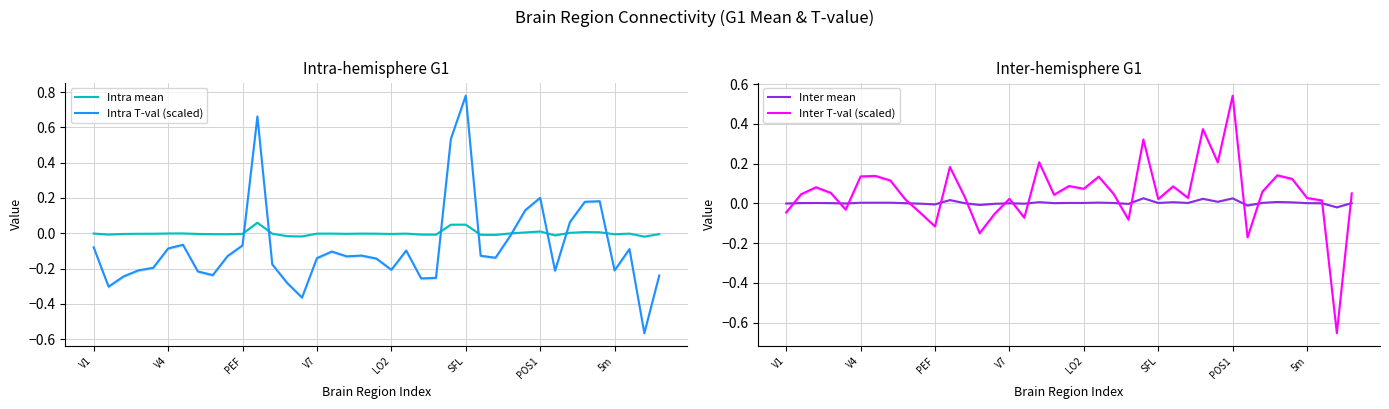

Reading left to right, extract all data points from this chart.

Intra mean: -0.0	-0.0	-0.0	-0.0	-0.0	-0.0	-0.0	-0.0	-0.0	-0.0	-0.0	0.1	-0.0	-0.0	-0.0	-0.0	-0.0	-0.0	-0.0	-0.0	-0.0	-0.0	-0.0	-0.0	0.0	0.0	-0.0	-0.0	-0.0	0.0	0.0	-0.0	0.0	0.0	0.0	-0.0	-0.0	-0.0	-0.0
Intra T-val (scaled): -0.1	-0.3	-0.2	-0.2	-0.2	-0.1	-0.1	-0.2	-0.2	-0.1	-0.1	0.7	-0.2	-0.3	-0.4	-0.1	-0.1	-0.1	-0.1	-0.1	-0.2	-0.1	-0.3	-0.3	0.5	0.8	-0.1	-0.1	-0.0	0.1	0.2	-0.2	0.1	0.2	0.2	-0.2	-0.1	-0.6	-0.2
Inter mean: -0.0	0.0	0.0	0.0	-0.0	0.0	0.0	0.0	0.0	-0.0	-0.0	0.0	0.0	-0.0	-0.0	0.0	-0.0	0.0	0.0	0.0	0.0	0.0	0.0	-0.0	0.0	0.0	0.0	0.0	0.0	0.0	0.0	-0.0	0.0	0.0	0.0	0.0	0.0	-0.0	0.0
Inter T-val (scaled): -0.0	0.0	0.1	0.1	-0.0	0.1	0.1	0.1	0.0	-0.0	-0.1	0.2	0.0	-0.2	-0.1	0.0	-0.1	0.2	0.0	0.1	0.1	0.1	0.0	-0.1	0.3	0.0	0.1	0.0	0.4	0.2	0.5	-0.2	0.1	0.1	0.1	0.0	0.0	-0.7	0.0